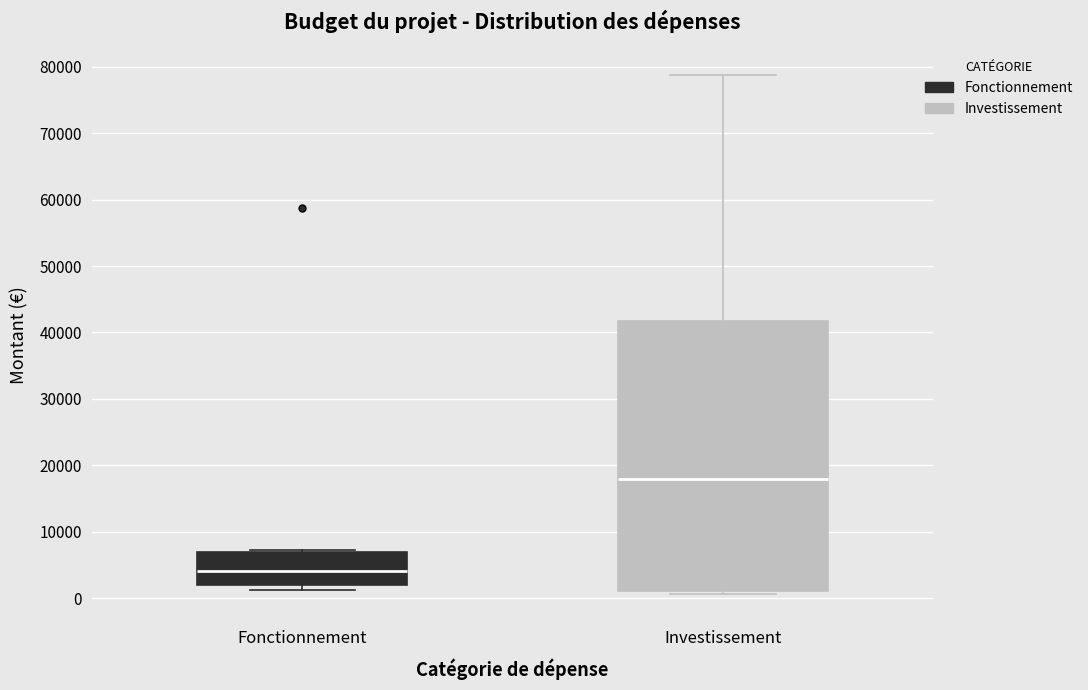

Reading left to right, read every box against the y-axis: the position of its median line, the range the box covers, and the ends of its whiskers. The values are not printed on the chart, so give them approximately, as read against the axis.

Fonctionnement: median 4000, box 2000 to 7000, whiskers 1000 to 7000
Investissement: median 18000, box 1000 to 42000, whiskers 1000 (just below the box's lower edge) to 79000